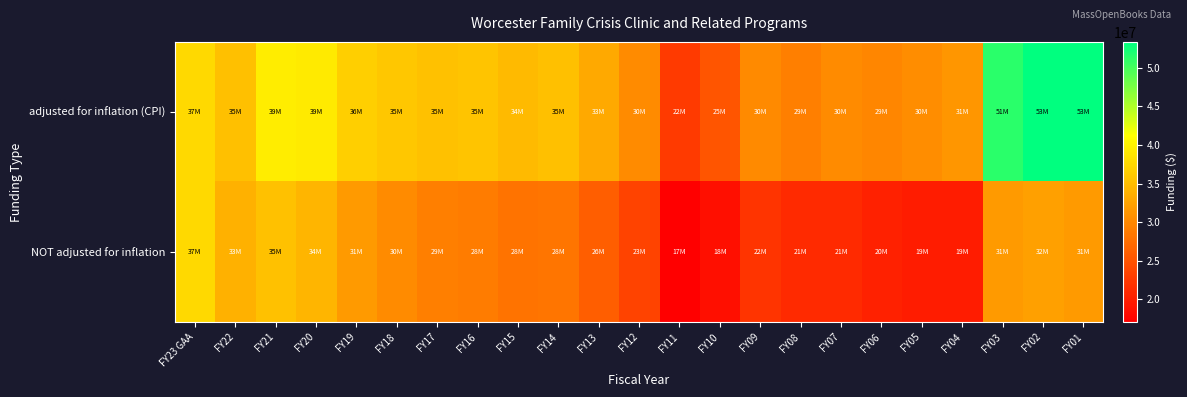

How many categories are shown in the chart?

23